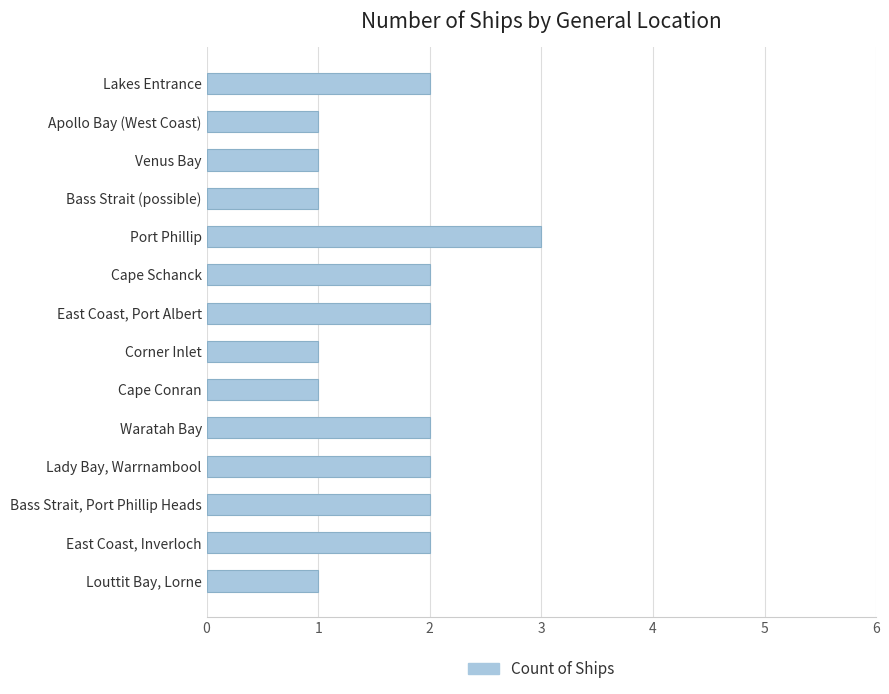

What is the sum of the values at Bass Strait, Port Phillip Heads and Corner Inlet?

3